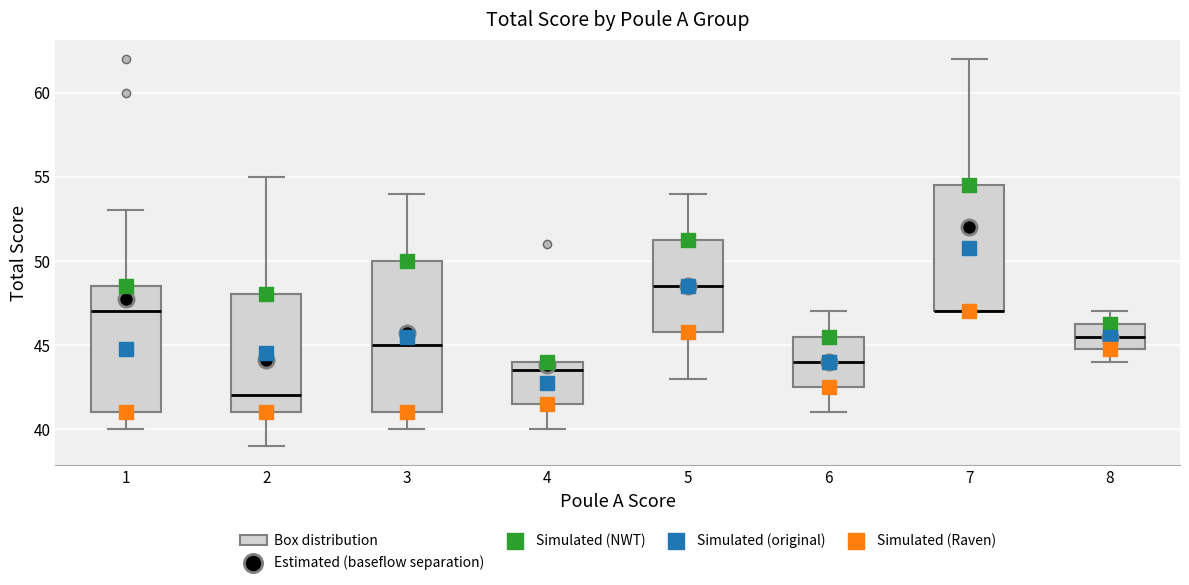

Which box is the tallest, from its lower edge to its upper edge?

3